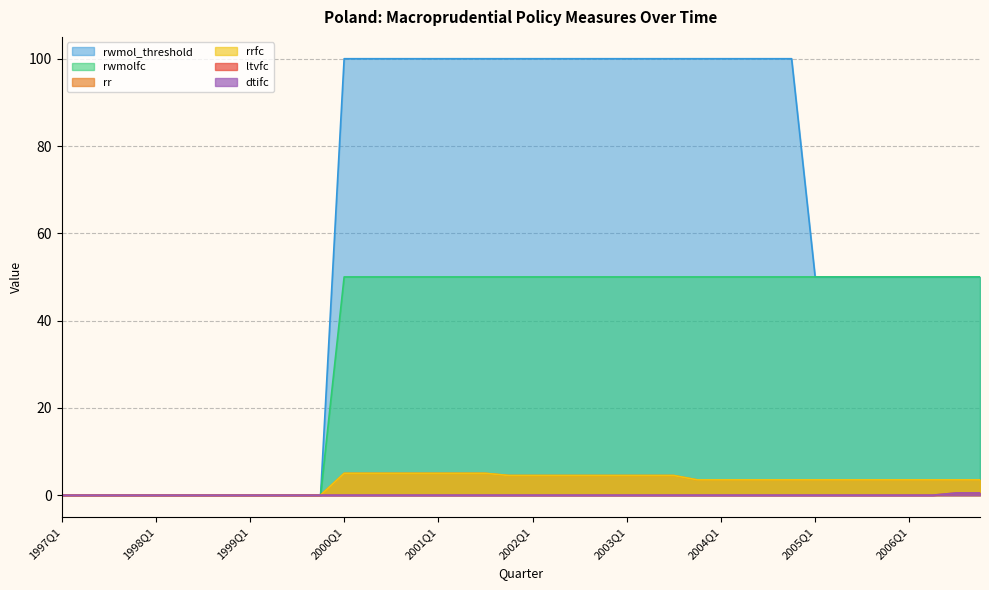

At which category is the sum across all series the highest?

2000Q1